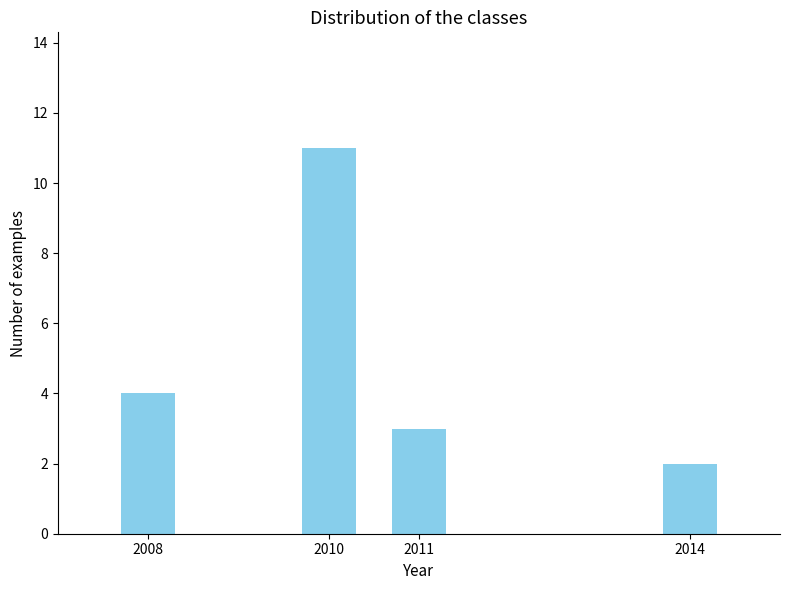

Reading right to left, transcribe all the data shown in this chart.

2014=2	2011=3	2010=11	2008=4